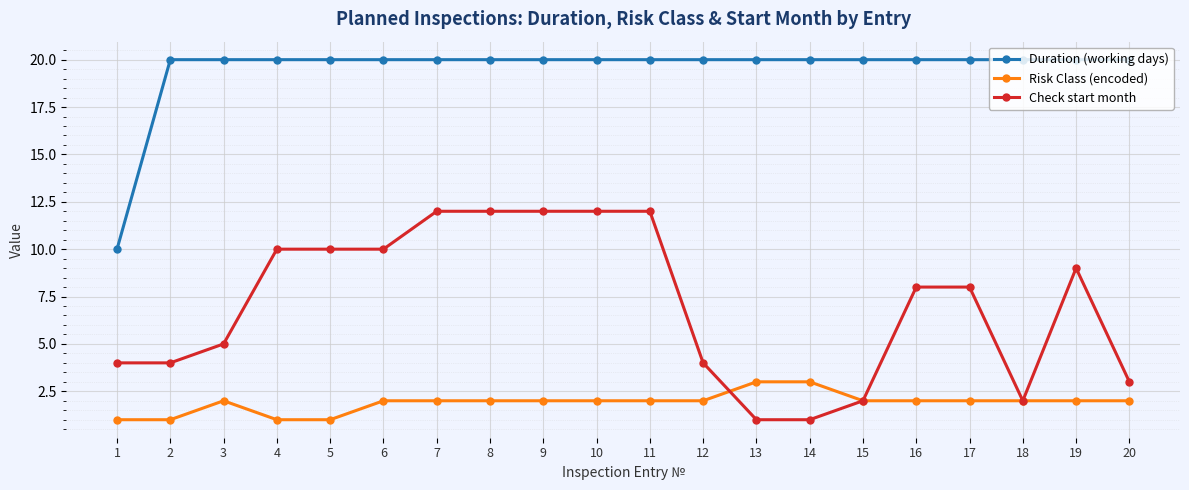

True or false: Risk Class (encoded) and Duration (working days) intersect in this chart.

False